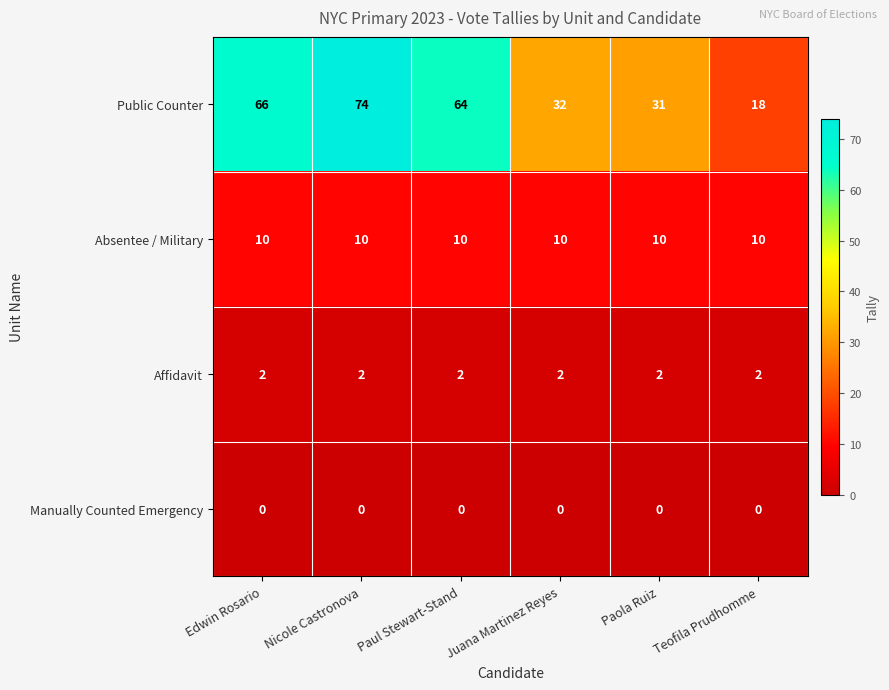

True or false: Absentee / Military has a value of 4 at Paul Stewart-Stand.

False